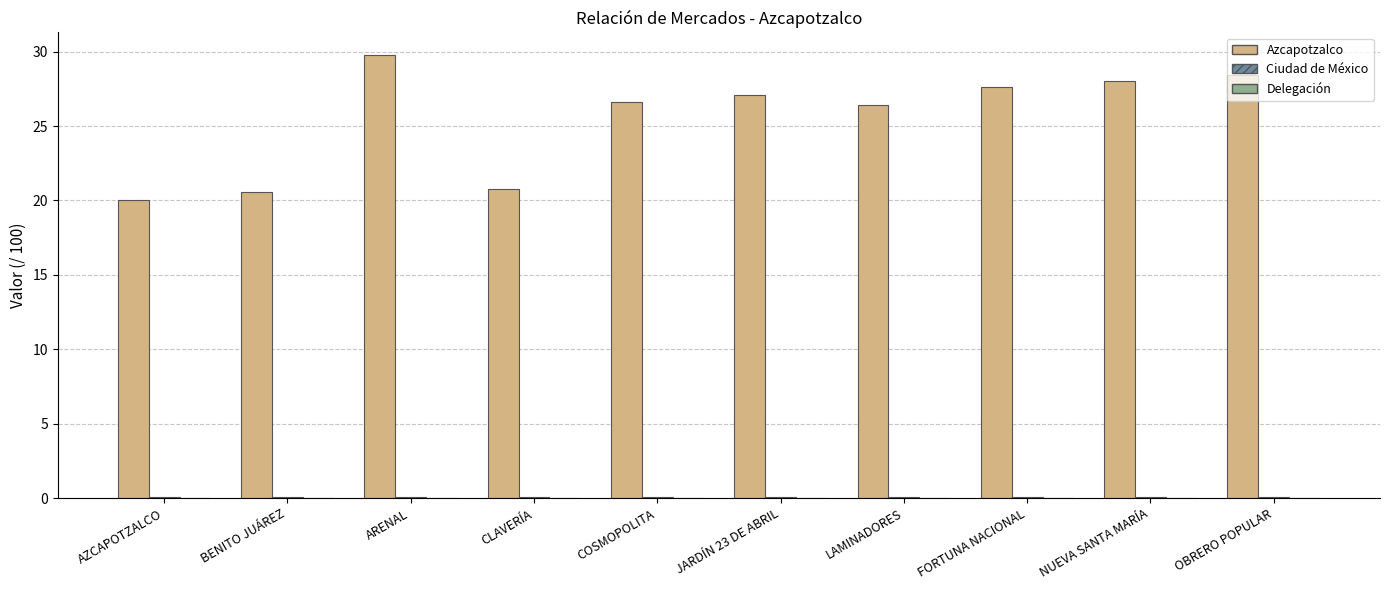

What is the maximum value for Azcapotzalco?

29.8